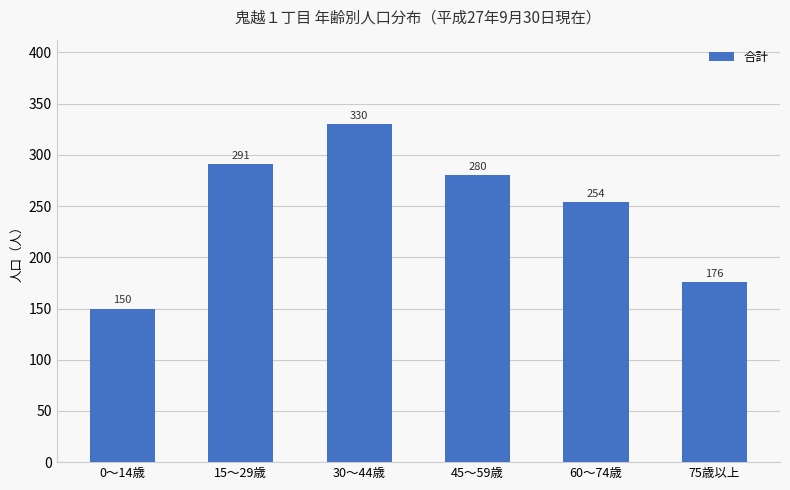

What is the value of the 5th bar from the left?

254